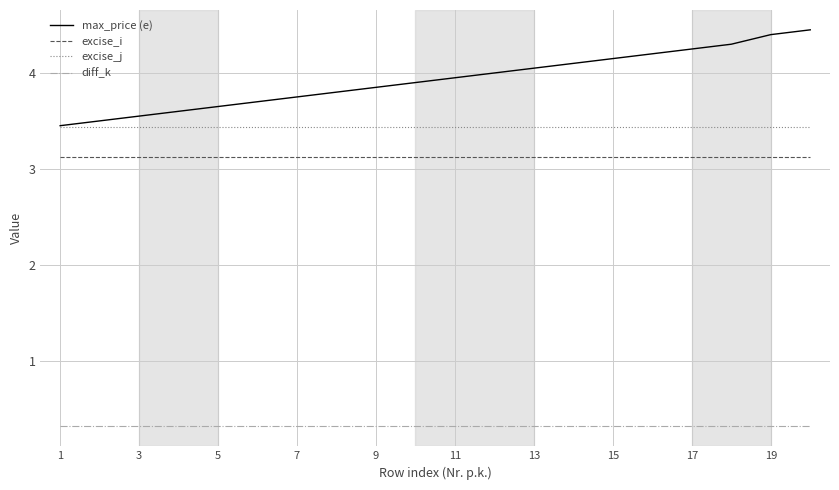

Which series has the largest range (max minus min)?

max_price (e)